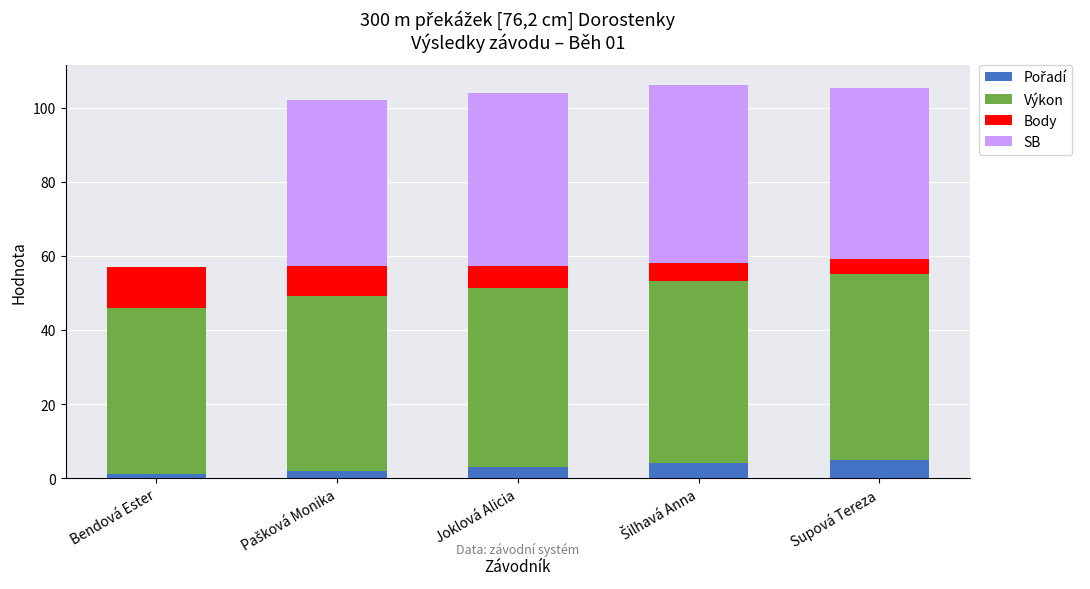

Count the number of data series in this chart.

4